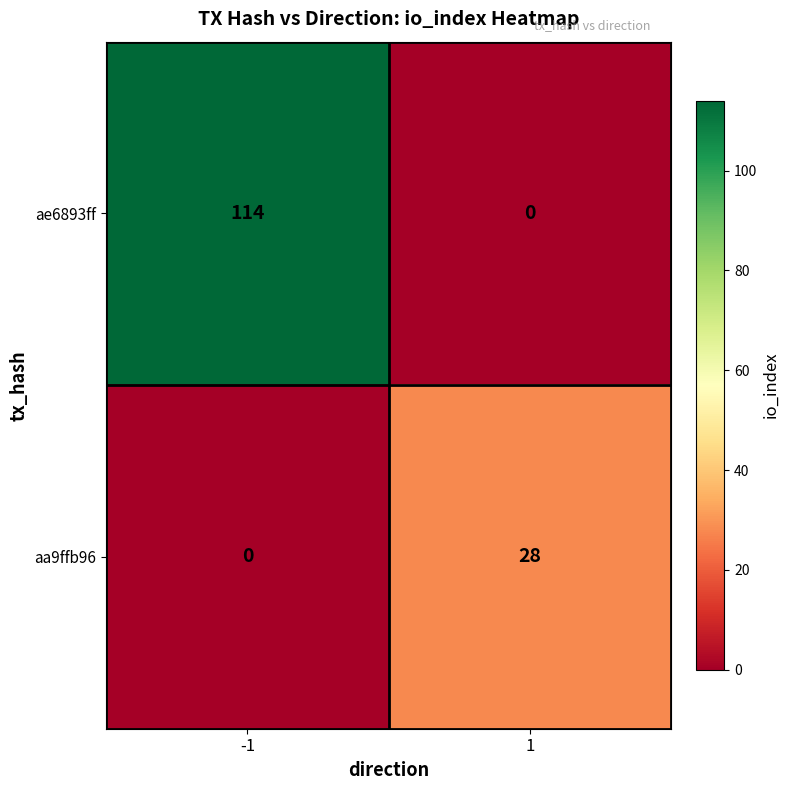

How many categories are shown in the chart?

2